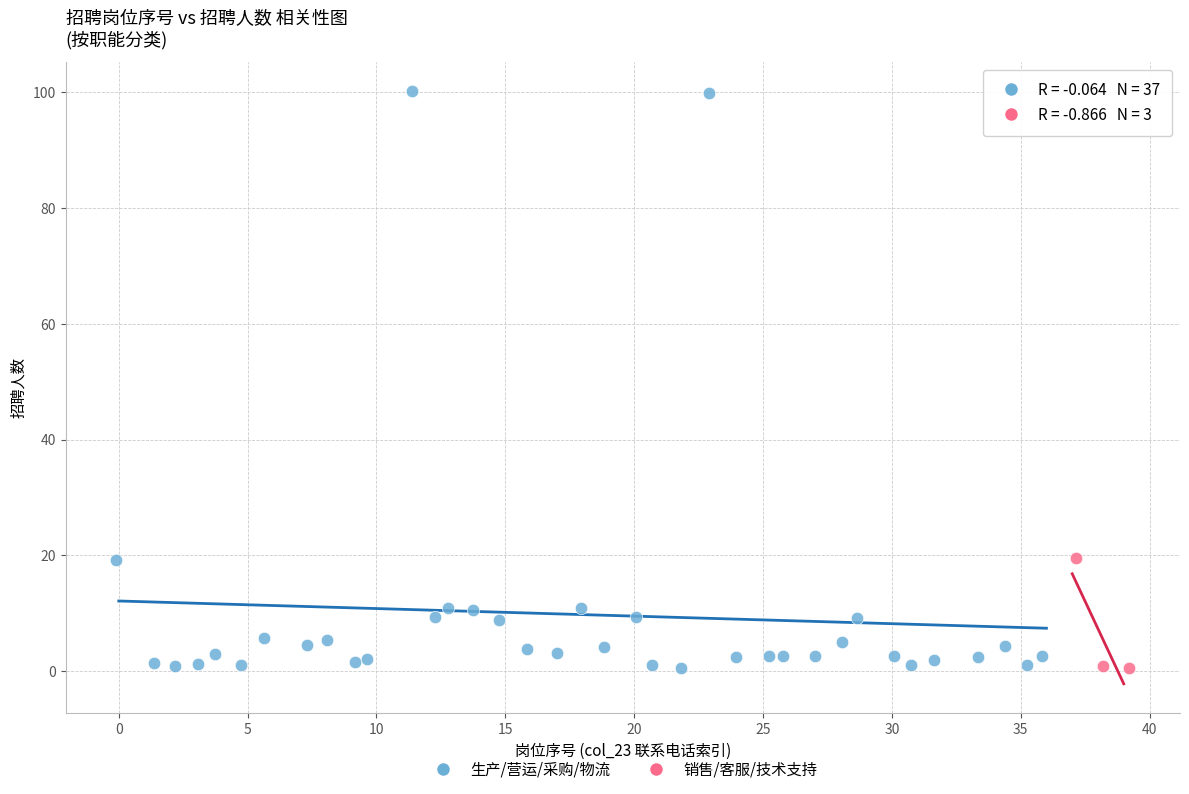

Which series has the largest Y range (max minus min)?

生产/营运/采购/物流